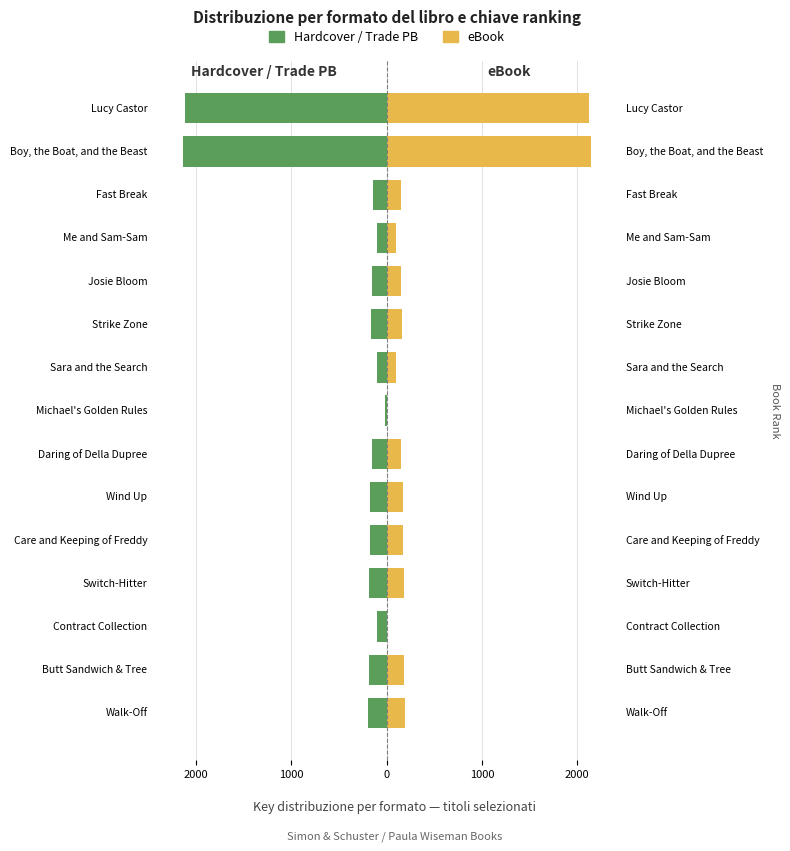

How many positive values does the eBook series have?

13